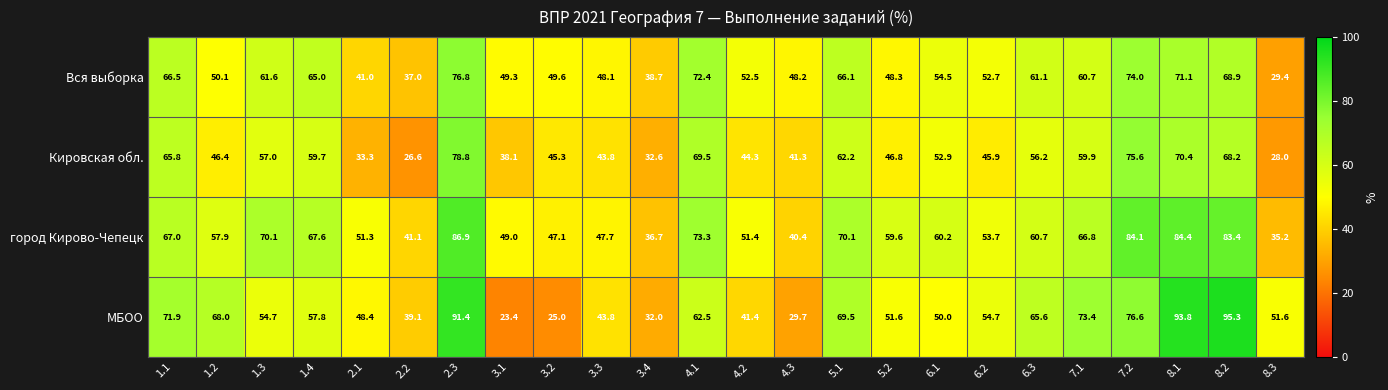

True or false: МБОО has a value of 47.1 at 3.4.

False